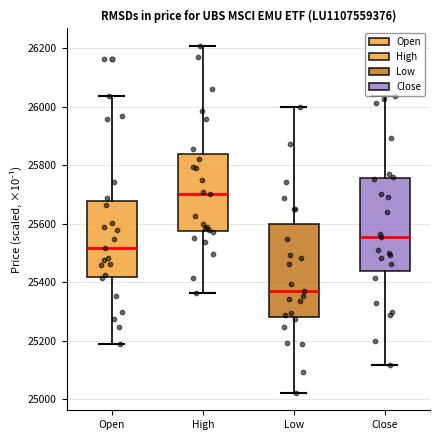

Reading left to right, transcribe this box plot: for each box, give where its median line is, the range the box spans, and where its two whiskers end, as read against the y-axis. The values are not printed on the chart, so give them approximately, as read against the axis.

Open: median 25520, box 25420 to 25680, whiskers 25180 to 26040
High: median 25700, box 25580 to 25840, whiskers 25360 to 26200
Low: median 25380, box 25280 to 25600, whiskers 25020 to 26000
Close: median 25560, box 25440 to 25760, whiskers 25120 to 26040